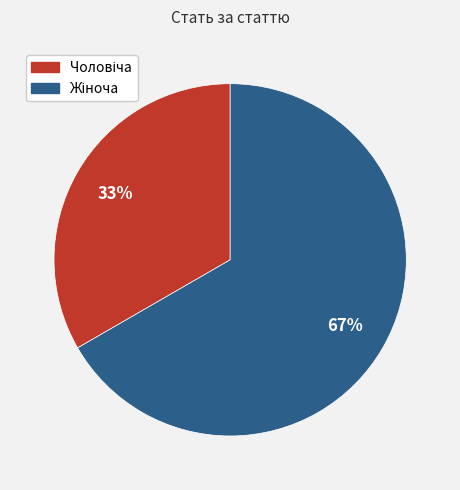

How many segments does this pie chart have?

2